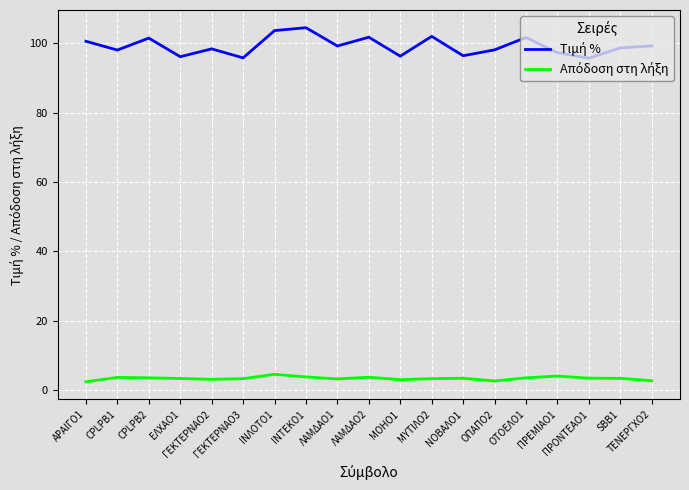

True or false: Τιμή % and Απόδοση στη λήξη cross at least once.

False